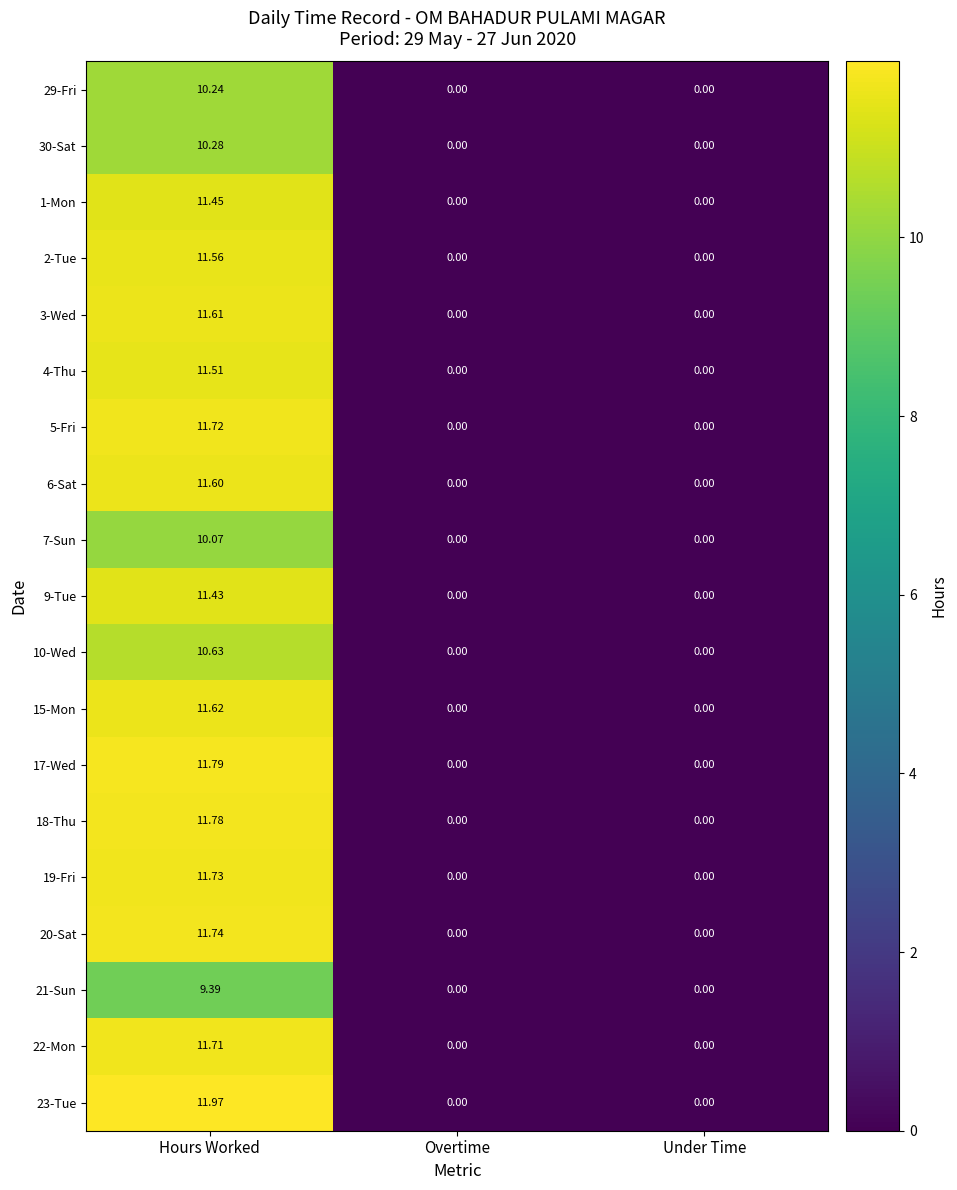

Which category has the highest value across all series?

Hours Worked